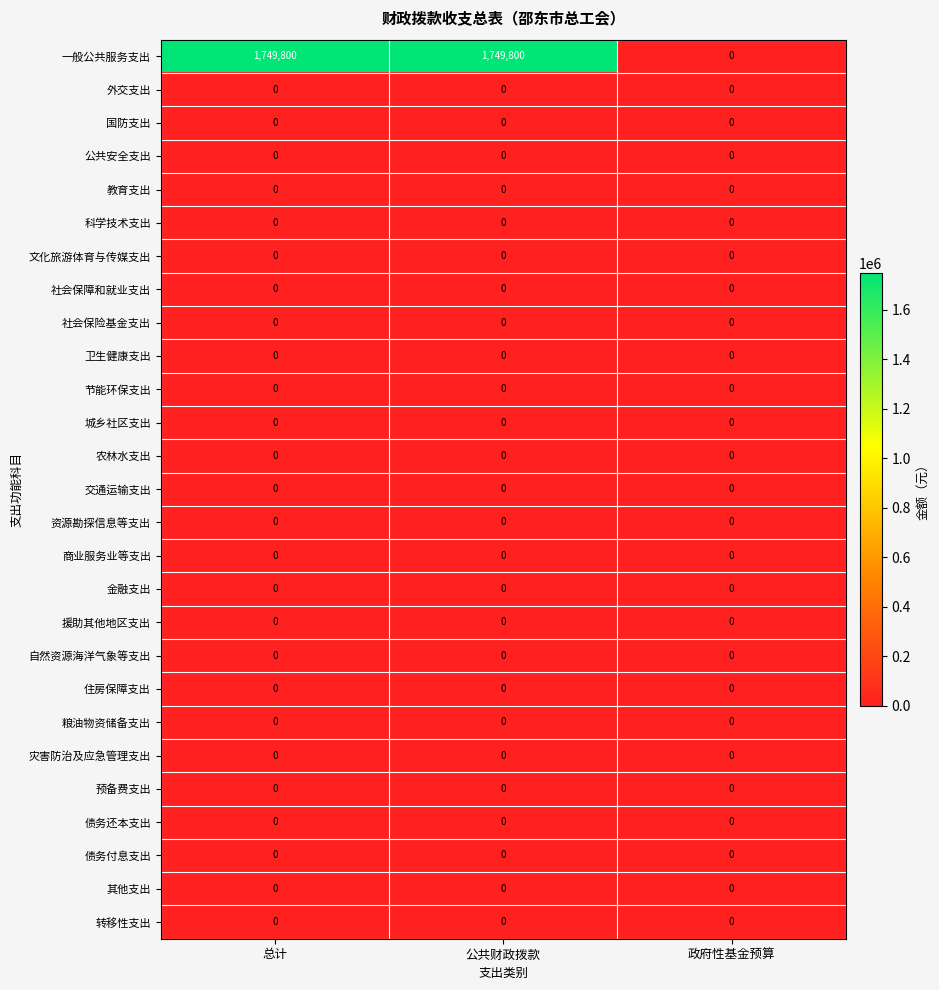

Is it true that 社会保险基金支出 equals 0 at 总计?

True